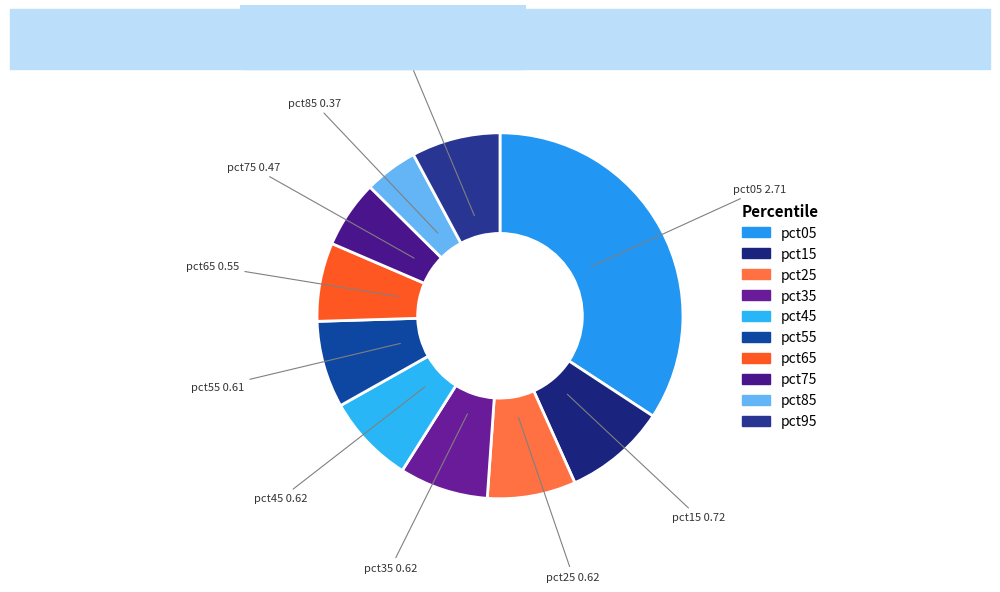

Is the sum of pct85 and pct65 greater than half?

No